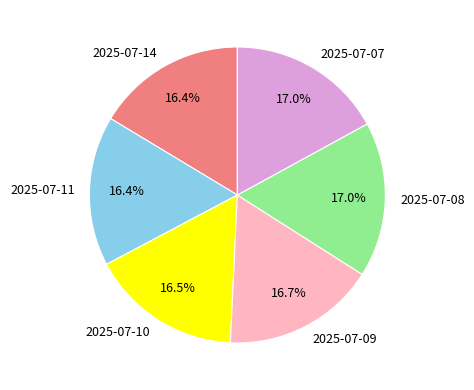

Does 2025-07-11 represent more than half of the total?

No